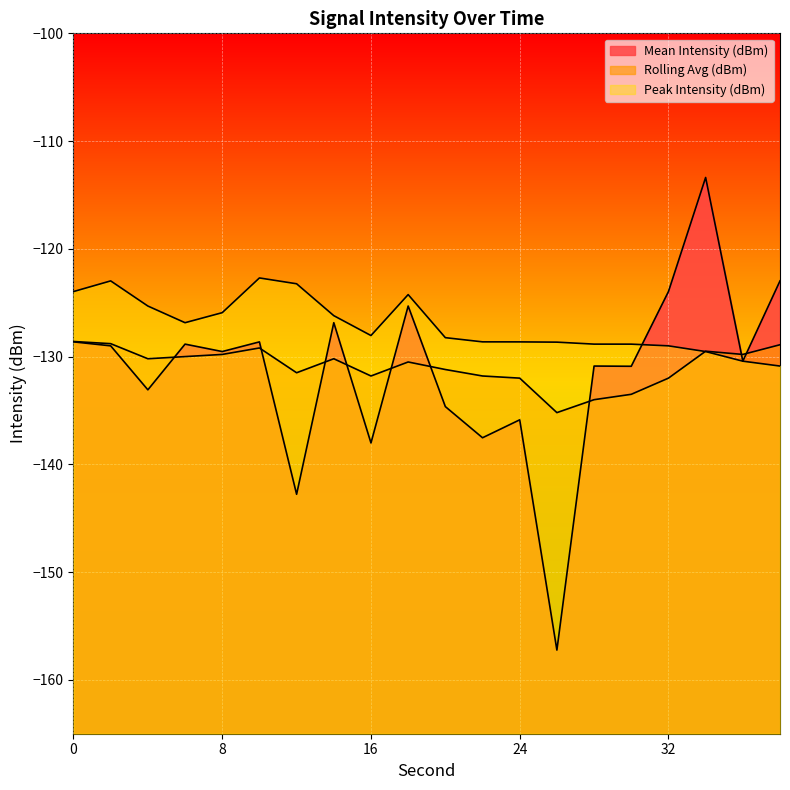

Reading right to left, extract all data points from this chart.

Mean Intensity (dBm): 38=-123.0	36=-130.4	34=-113.4	32=-124.0	30=-130.9	28=-130.9	26=-157.2	24=-135.9	22=-137.5	20=-134.6	18=-125.3	16=-138.0	14=-126.9	12=-142.8	10=-128.6	8=-129.5	6=-128.8	4=-133.1	2=-129.0	0=-128.6
Rolling Avg (dBm): 38=-128.9	36=-129.8	34=-129.5	32=-132.0	30=-133.5	28=-134.0	26=-135.2	24=-132.0	22=-131.8	20=-131.2	18=-130.5	16=-131.8	14=-130.2	12=-131.5	10=-129.2	8=-129.8	6=-130.0	4=-130.2	2=-128.8	0=-128.6
Peak Intensity (dBm): 38=-130.9	36=-130.4	34=-129.5	32=-129.0	30=-128.8	28=-128.8	26=-128.7	24=-128.6	22=-128.6	20=-128.2	18=-124.2	16=-128.0	14=-126.2	12=-123.2	10=-122.7	8=-125.9	6=-126.9	4=-125.3	2=-123.0	0=-124.0